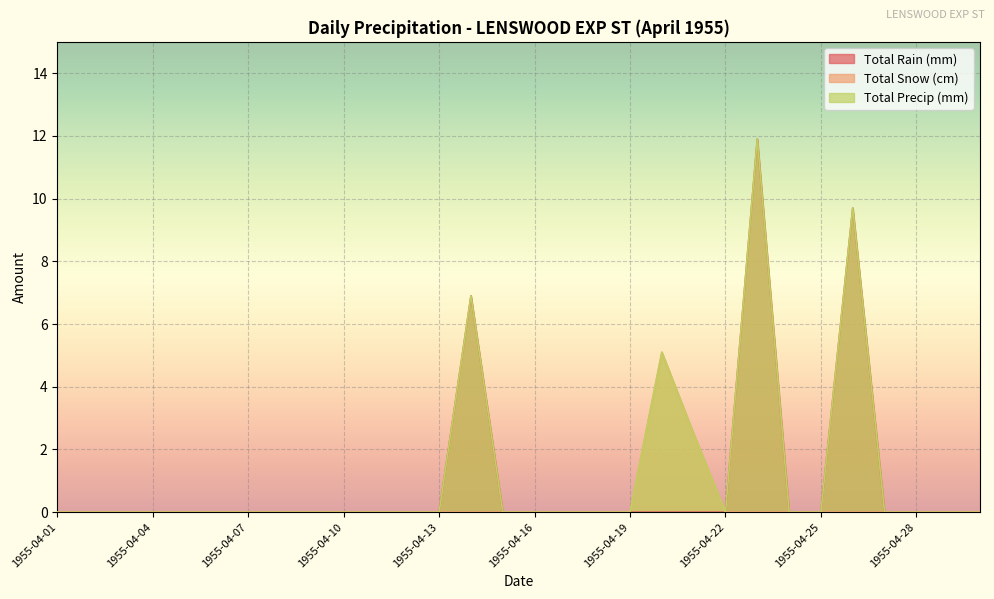

Reading left to right, extract all data points from this chart.

Total Rain (mm): 0.0	0.0	0.0	0.0	0.0	0.0	0.0	0.0	0.0	0.0	0.0	0.0	0.0	6.9	0.0	0.0	0.0	0.0	0.0	0.0	0.0	0.0	11.9	0.0	0.0	9.7	0.0	0.0	0.0	0.0
Total Snow (cm): 0.0	0.0	0.0	0.0	0.0	0.0	0.0	0.0	0.0	0.0	0.0	0.0	0.0	0.0	0.0	0.0	0.0	0.0	0.0	5.1	2.5	0.0	0.0	0.0	0.0	0.0	0.0	0.0	0.0	0.0
Total Precip (mm): 0.0	0.0	0.0	0.0	0.0	0.0	0.0	0.0	0.0	0.0	0.0	0.0	0.0	6.9	0.0	0.0	0.0	0.0	0.0	5.1	2.5	0.0	11.9	0.0	0.0	9.7	0.0	0.0	0.0	0.0